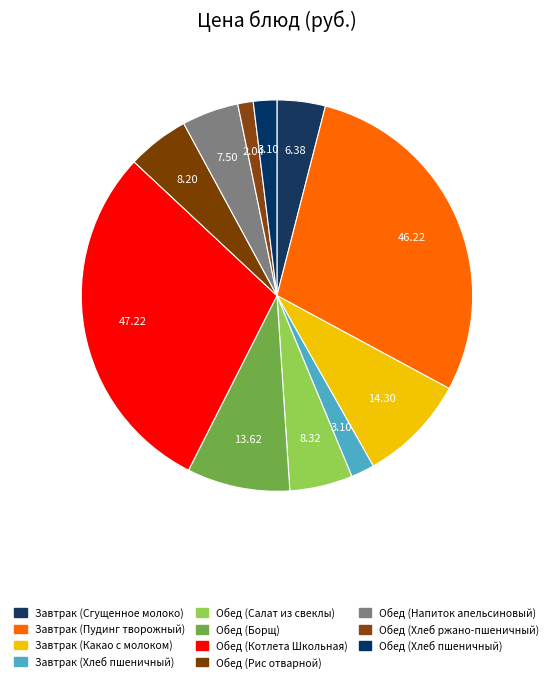

Combined, do Обед (Рис отварной) and Завтрак (Какао с молоком) account for over 50%?

No